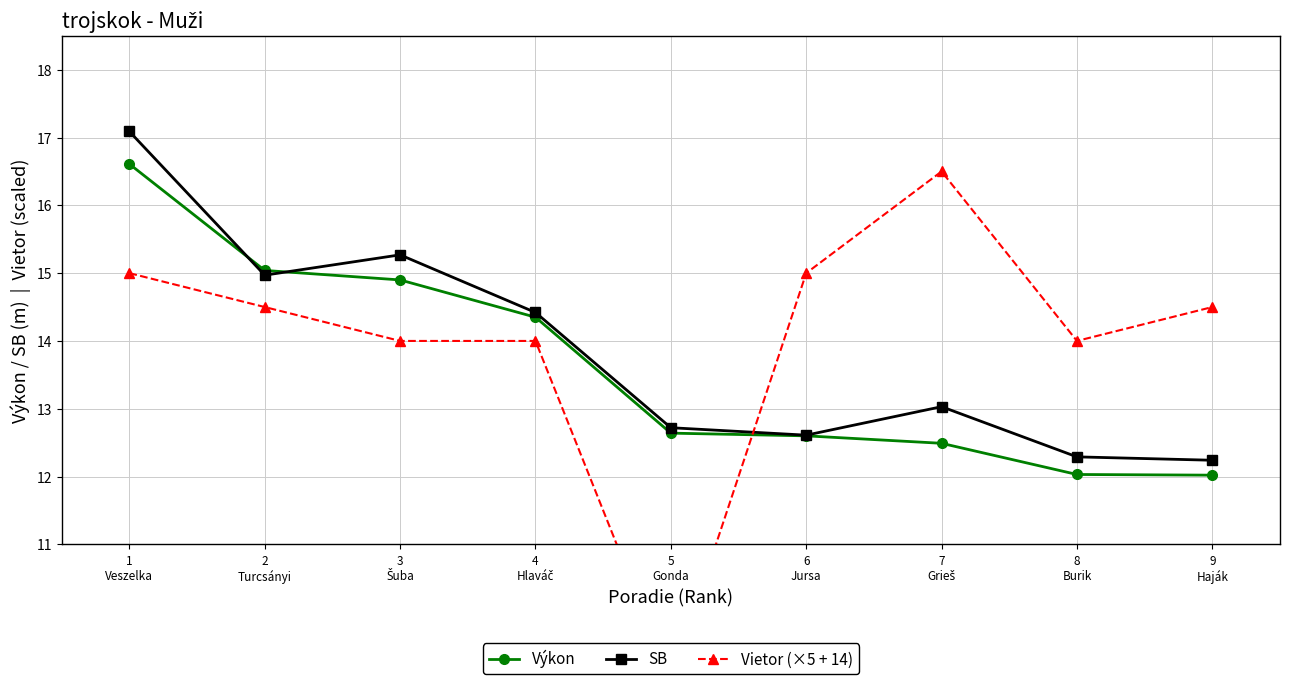

At 1
Veszelka, list the series in order from smallest to largest.

Vietor (×5 + 14), Výkon, SB